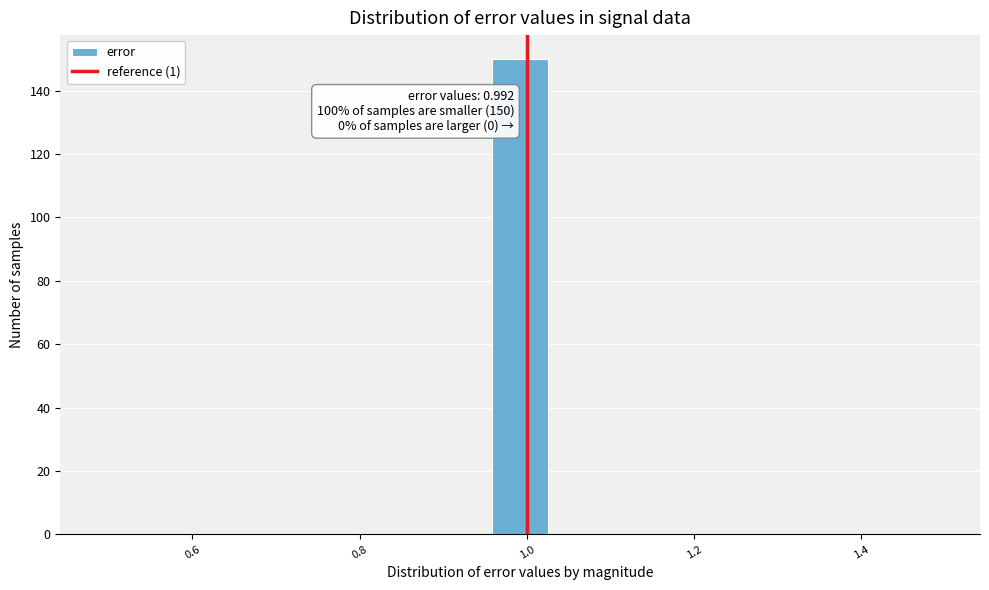

Read against the x-axis, roughly where is the centre of the tallest bar?

1.00